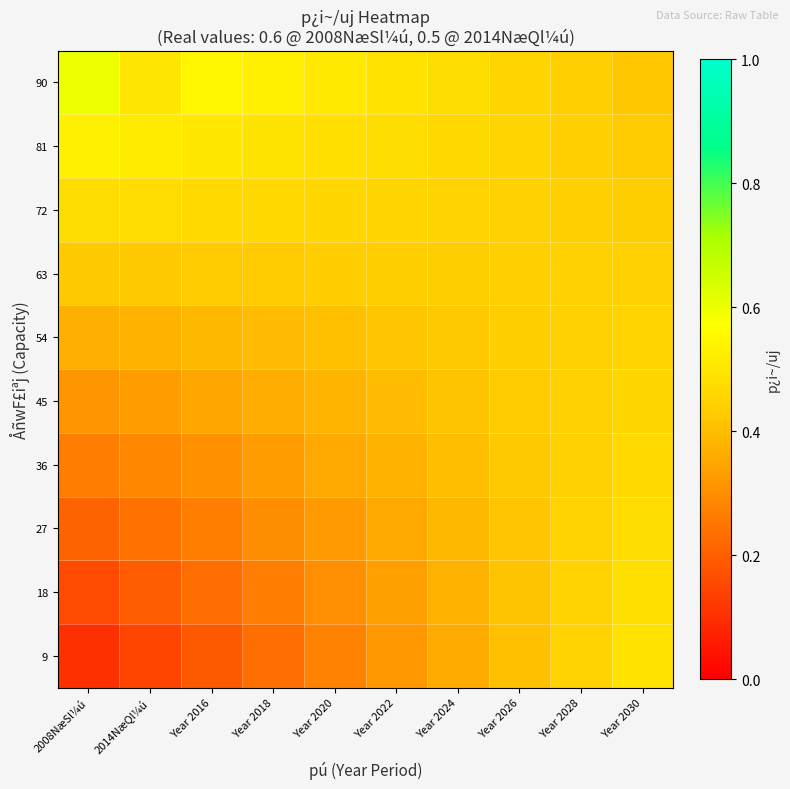

Rank the series at Year 2016 from lowest to highest value.

9, 18, 27, 36, 45, 54, 63, 72, 81, 90